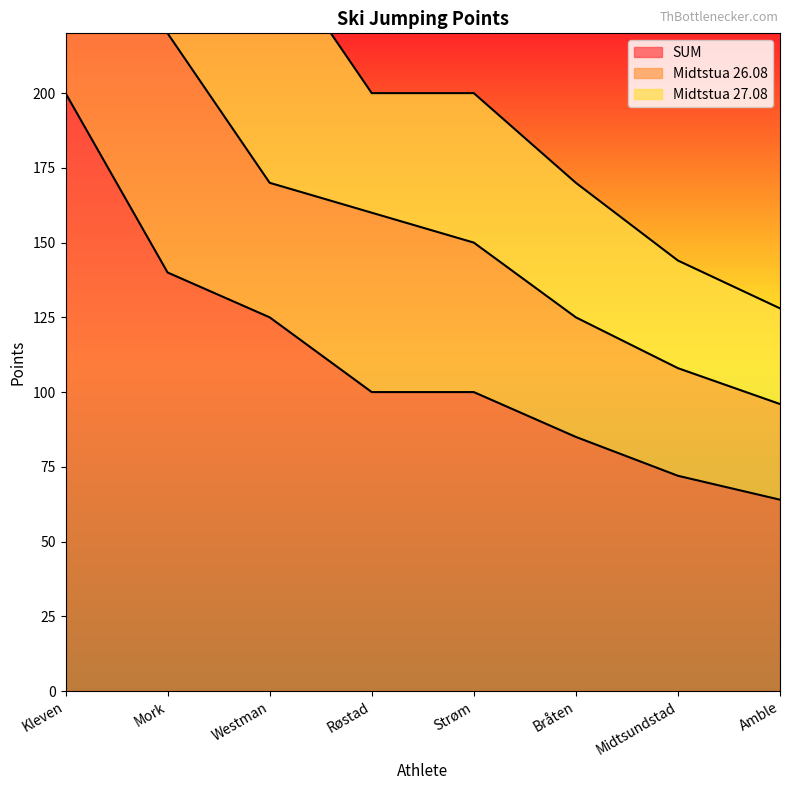

What position from the right is Røstad?

5